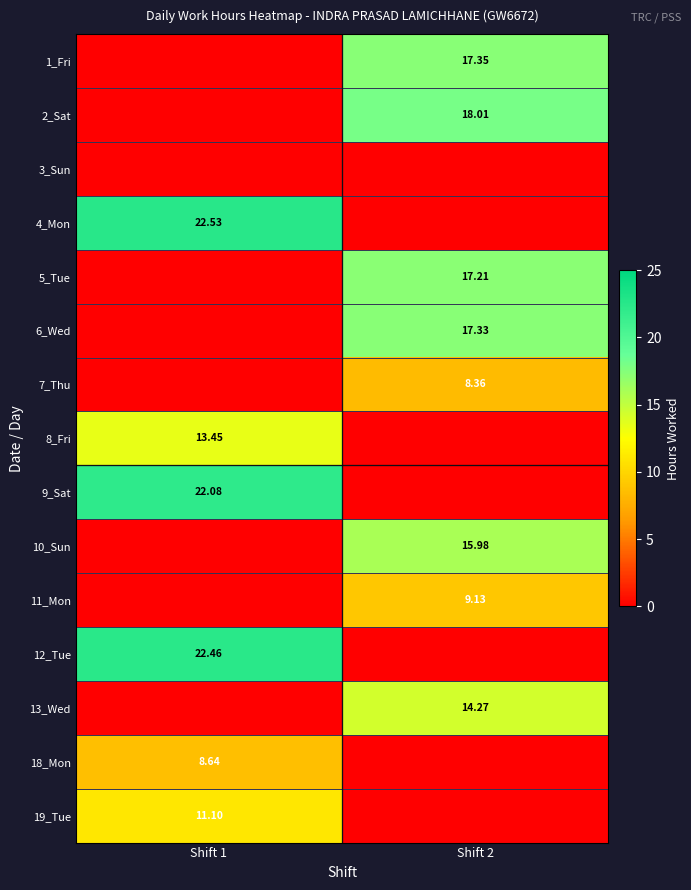

Is the value of 2_Sat at Shift 2 greater than the value of 7_Thu at Shift 2?

Yes